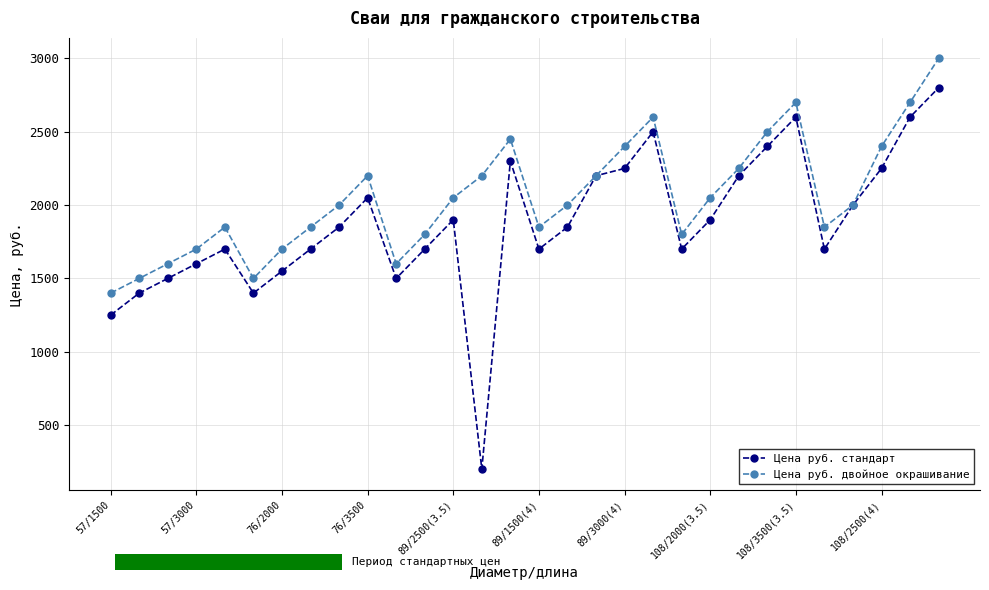

Reading left to right, what are all the values shown in this chart?

Цена руб. стандарт: 1250	1400	1500	1600	1700	1400	1550	1700	1850	2050	1500	1700	1900	200	2300	1700	1850	2200	2250	2500	1700	1900	2200	2400	2600	1700	2000	2250	2600	2800
Цена руб. двойное окрашивание: 1400	1500	1600	1700	1850	1500	1700	1850	2000	2200	1600	1800	2050	2200	2450	1850	2000	2200	2400	2600	1800	2050	2250	2500	2700	1850	2000	2400	2700	3000